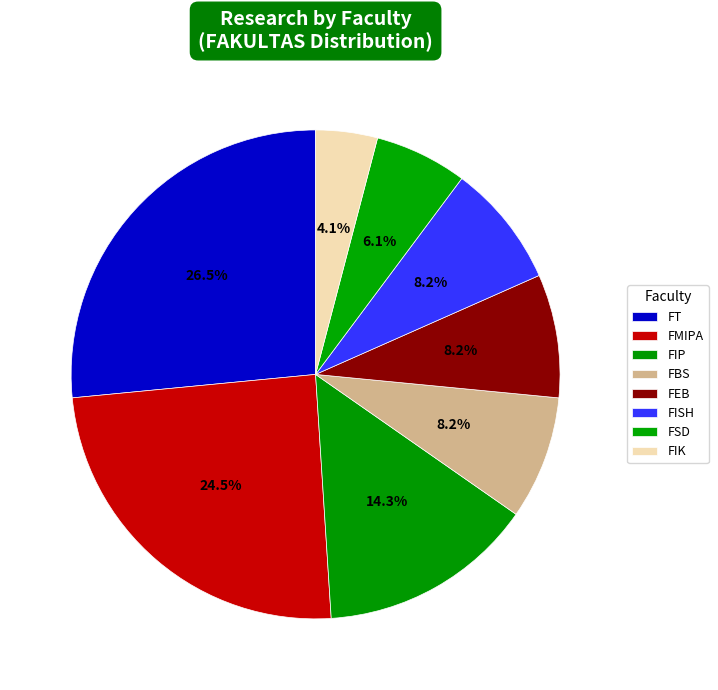

Does FEB represent more than half of the total?

No